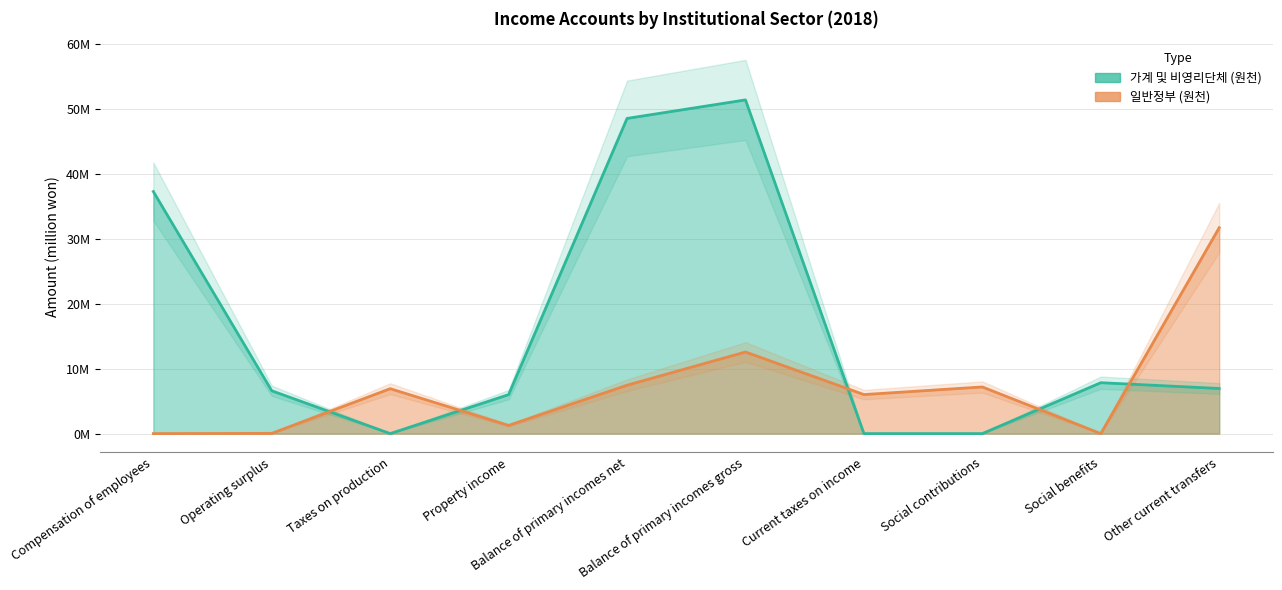

How many values in the 가계 및 비영리단체 (원천) series are below 6940337?

5